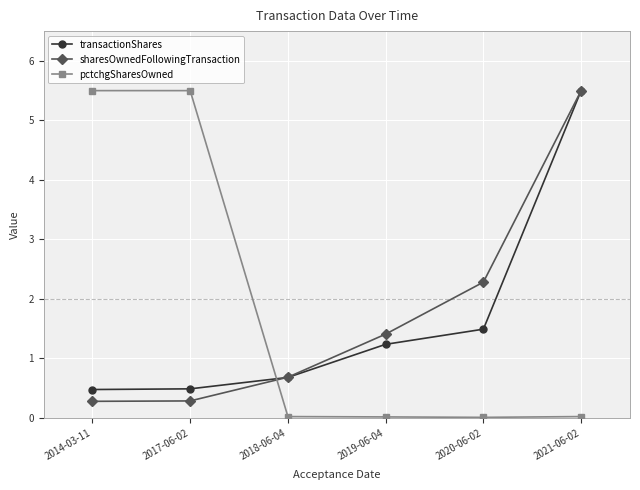

Does the chart display data point markers on the line(s)?

Yes